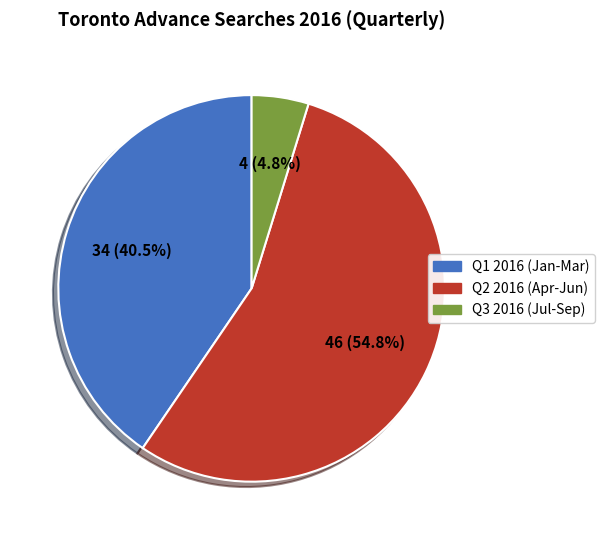

Is there any slice that represents more than half of the pie?

Yes